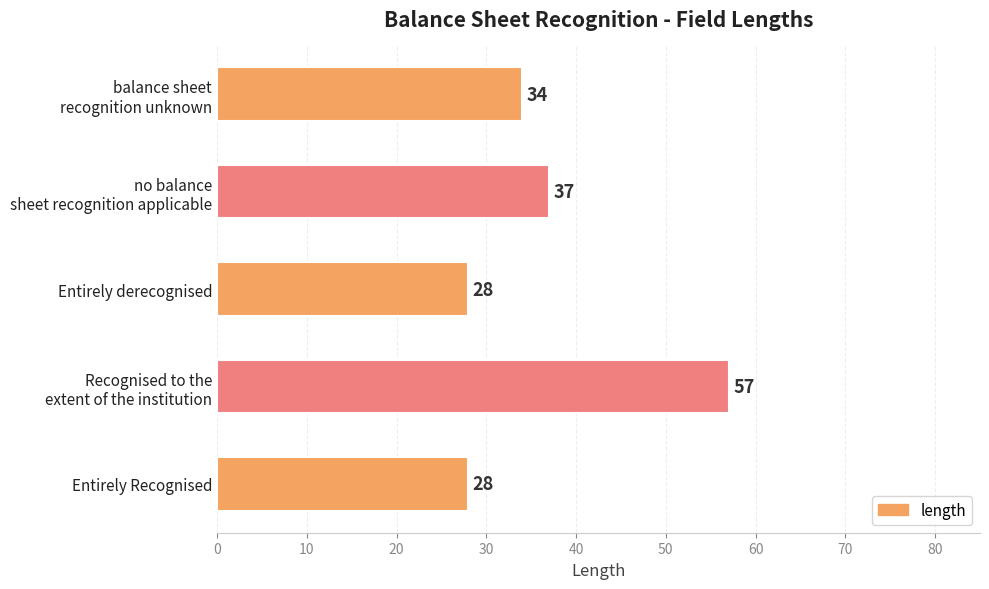

True or false: the data shows 28 at Entirely derecognised.

True